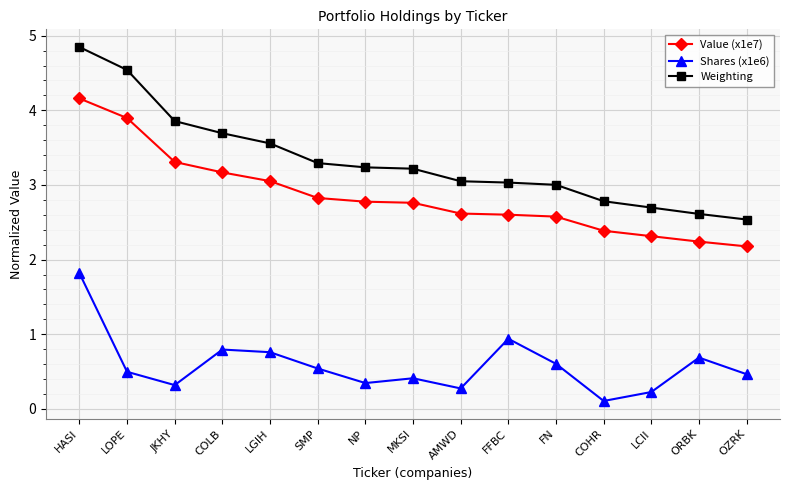

True or false: Shares (x1e6) and Weighting intersect in this chart.

False